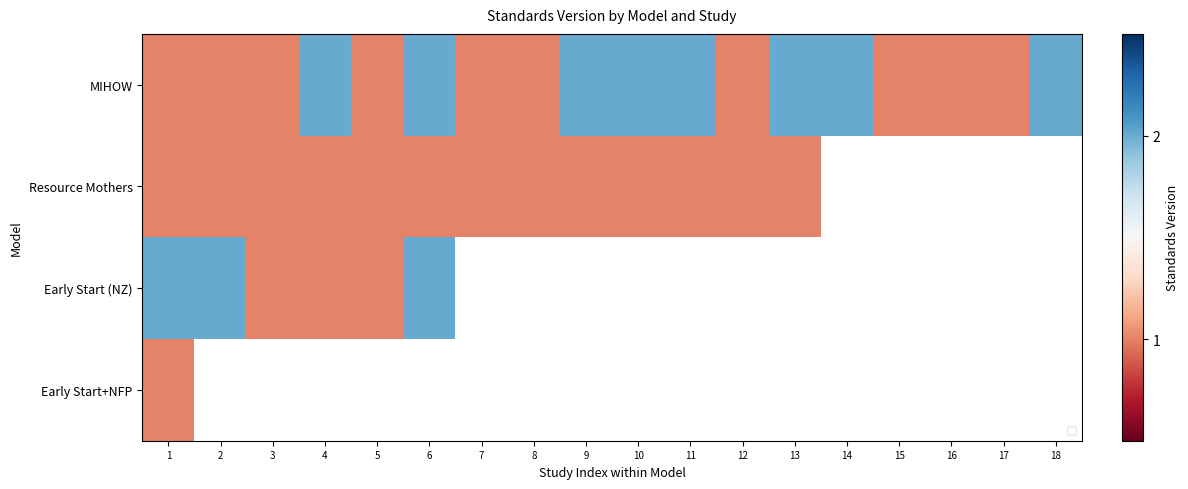

What is the spread (max minus min) of values at 4?

1.0